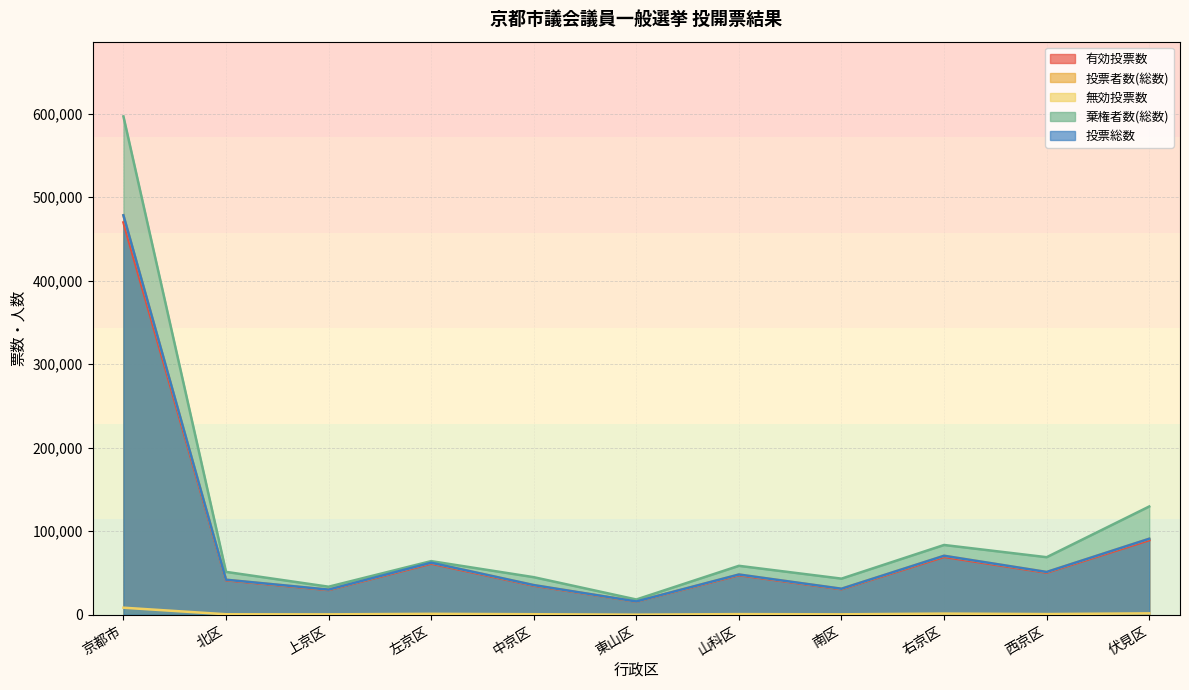

What is the value of the 有効投票数 point at the 8th from the left?

30624